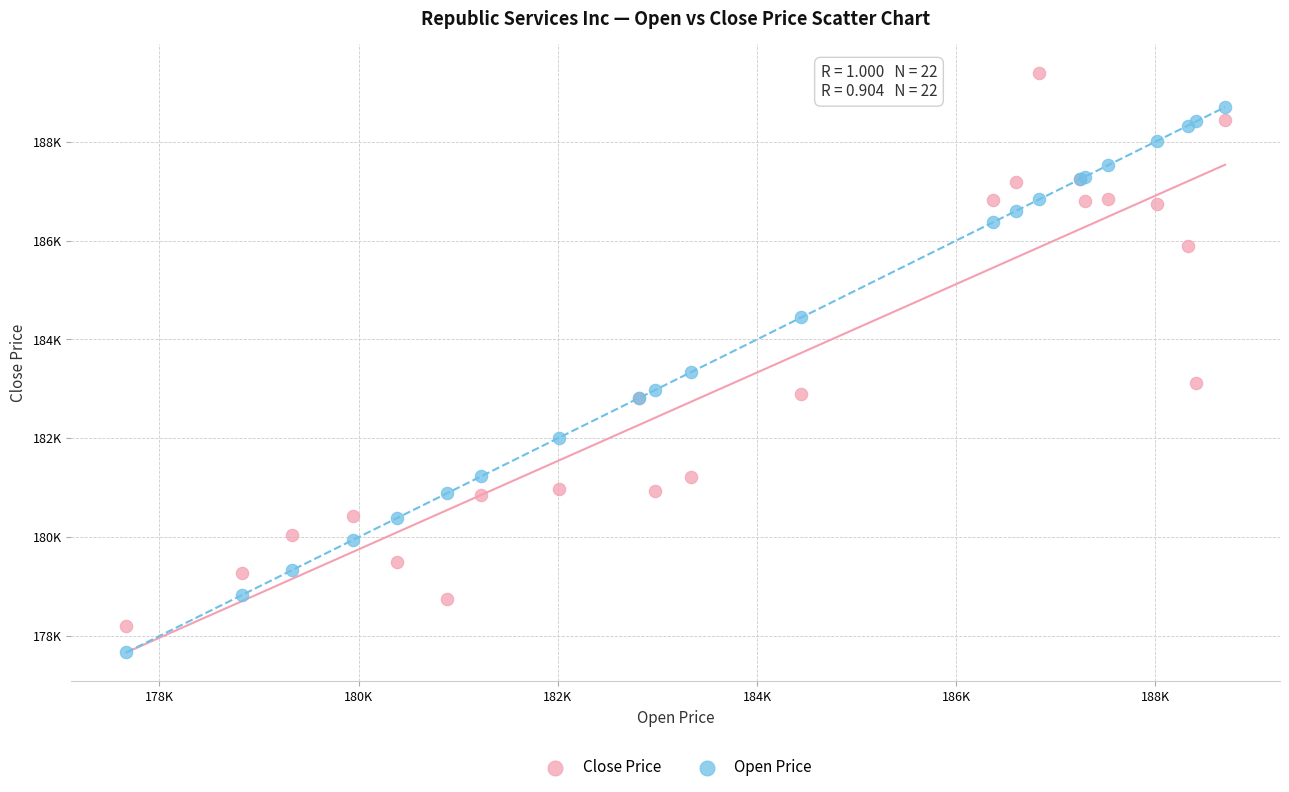

Which series reaches the maximum Y coordinate?

Close Price